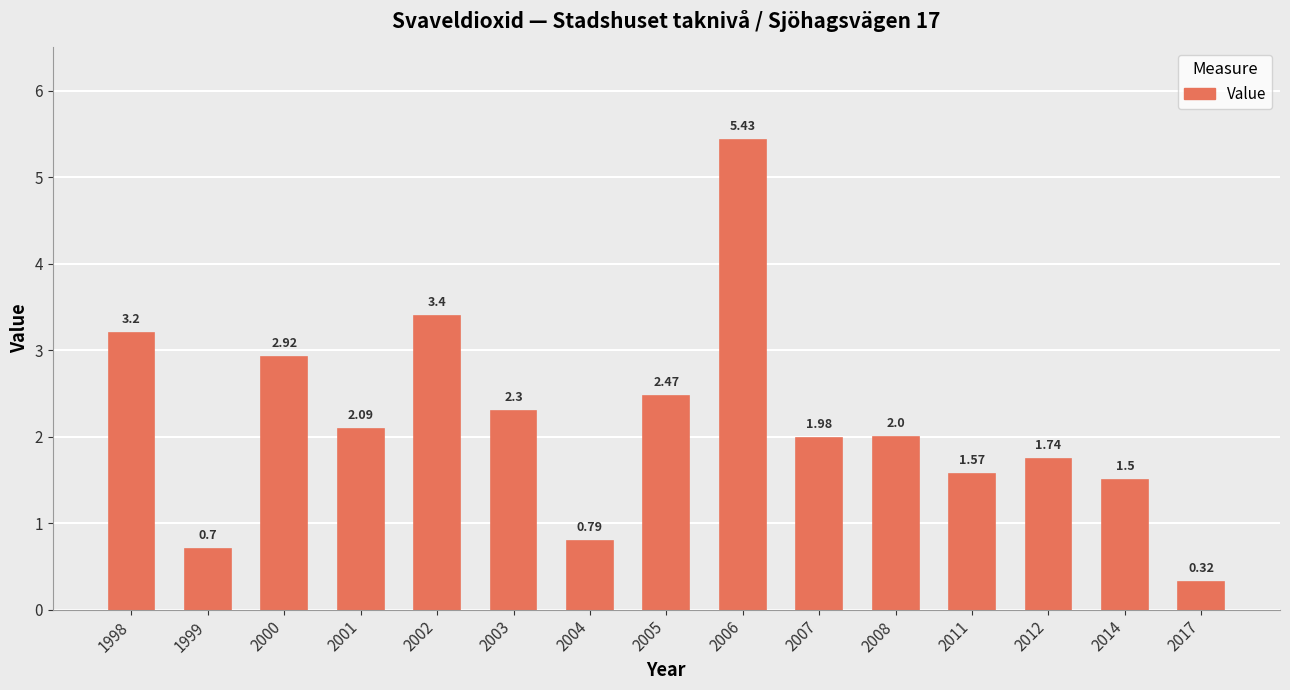

What is the difference between the maximum and second lowest values?

4.7